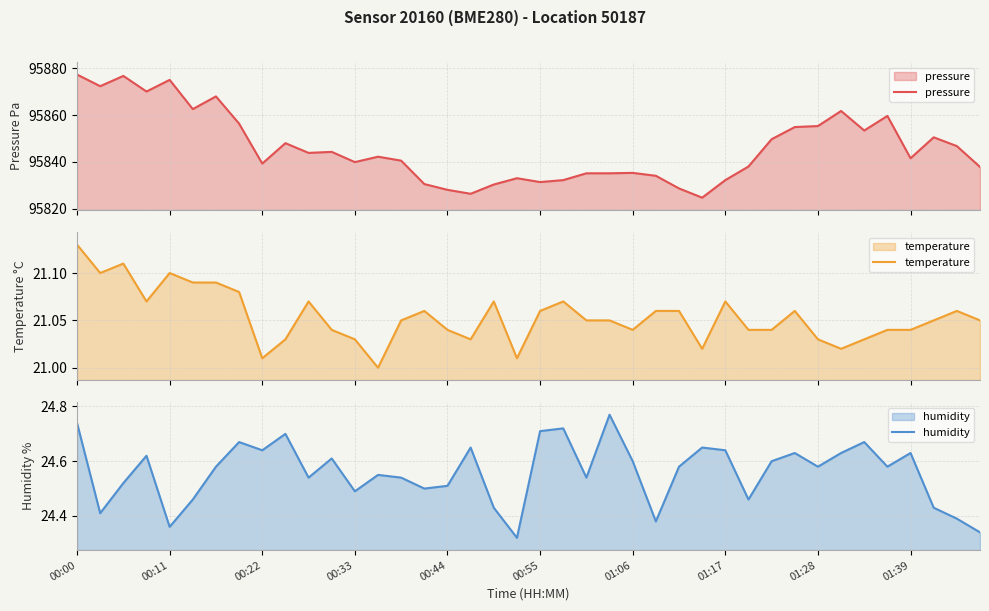

What is the total value across all series at 37?

95896.0